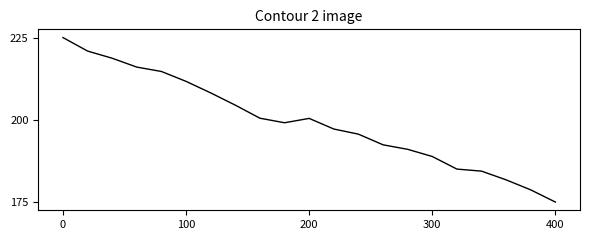

Does the chart have visible grid lines?

No